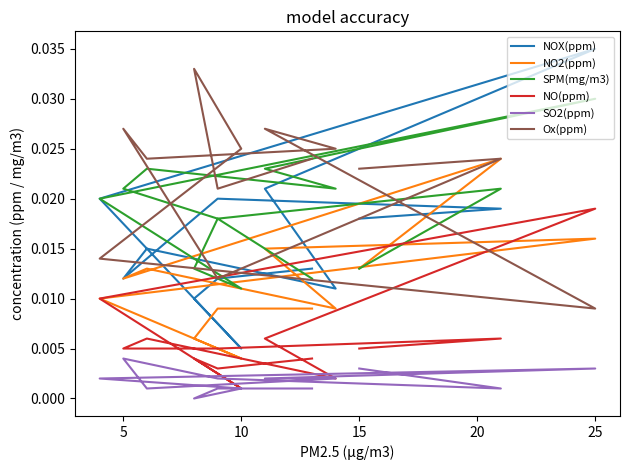

True or false: SPM(mg/m3) and NO(ppm) intersect in this chart.

False